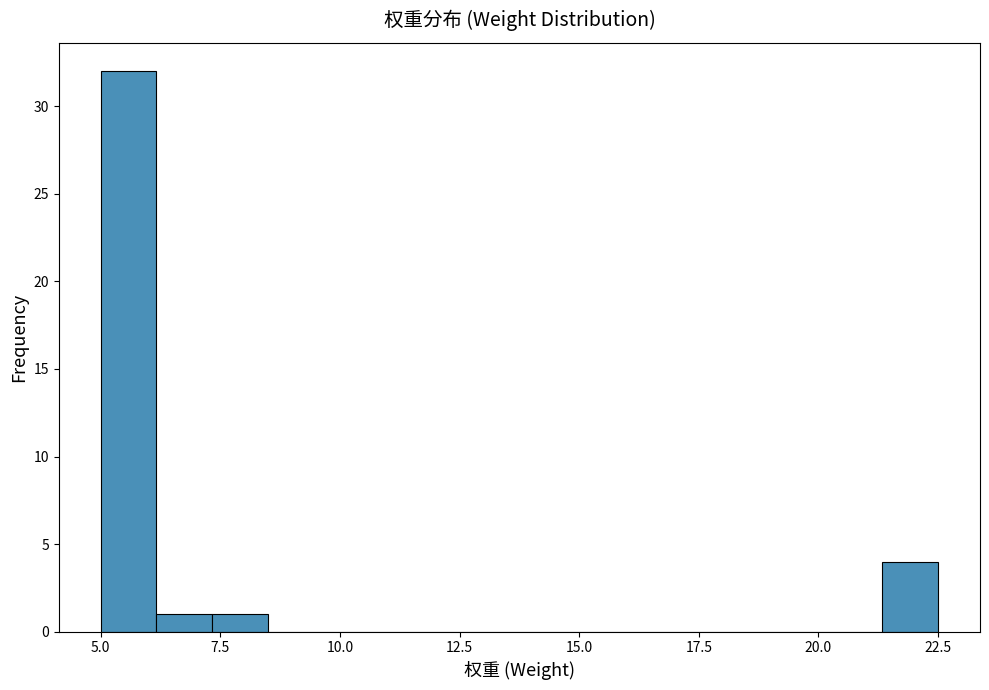

Read against the x-axis, roughly where is the centre of the tallest bar?

5.5